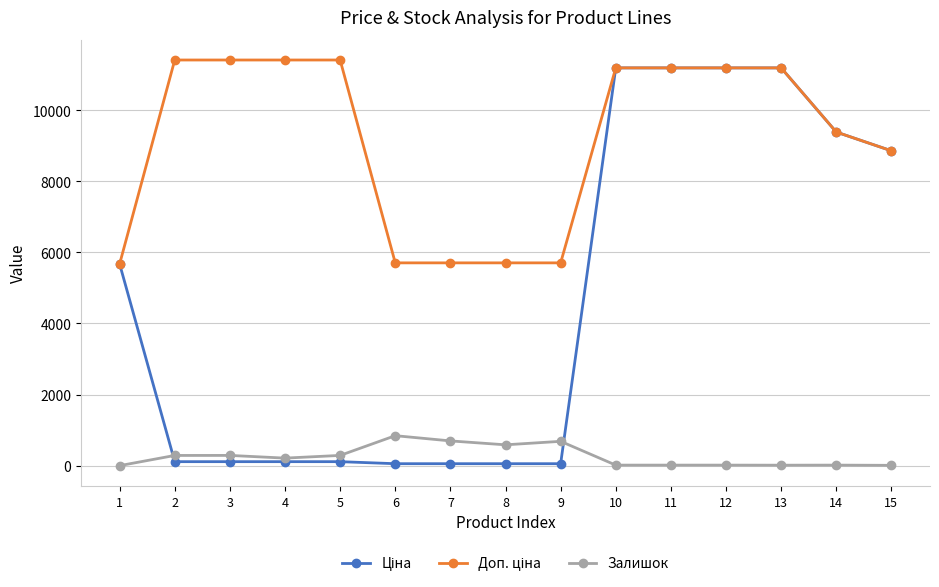

What is the greatest value displayed?

11410.0